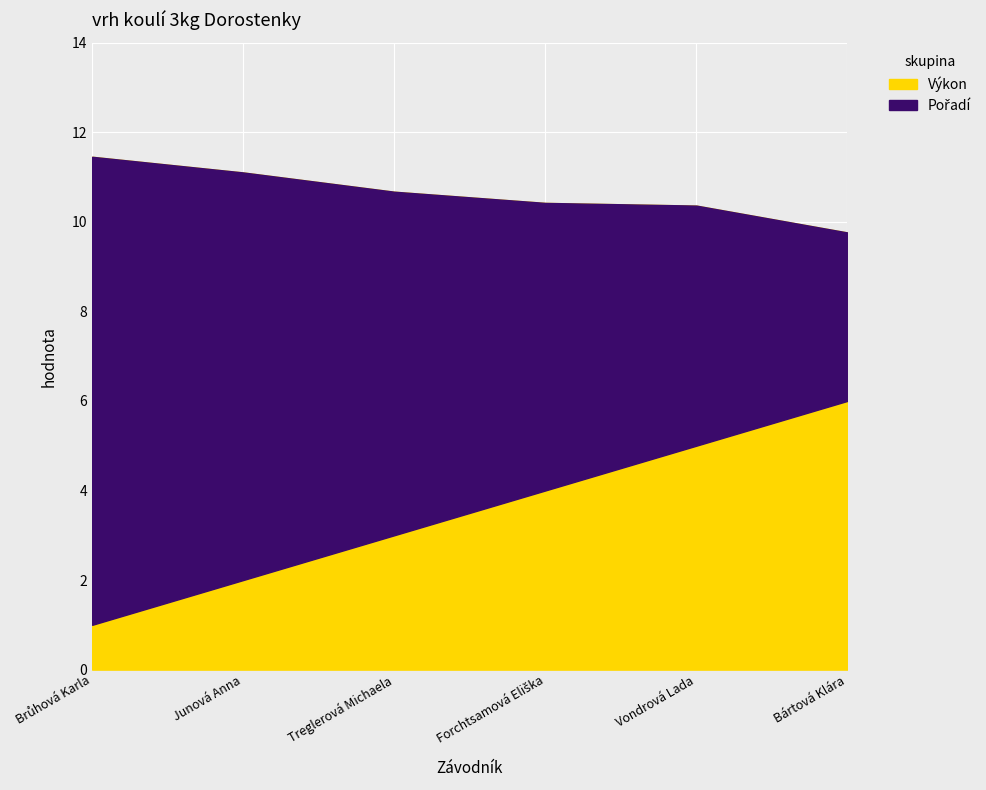

At which category does the chart reach its peak across all series?

Brůhová Karla